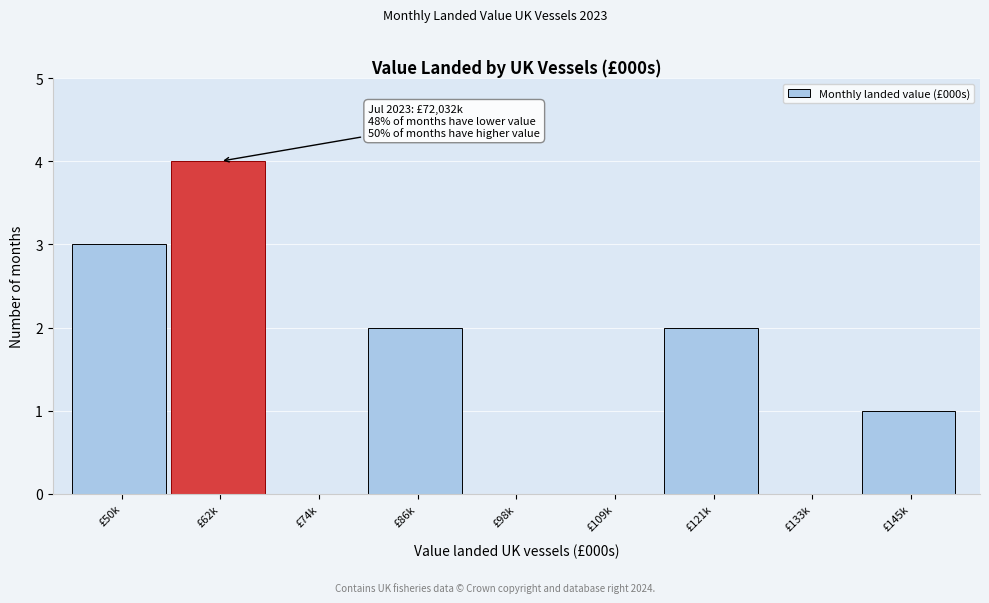

Reading left to right, what are all the values shown in this chart?

£50k=3	£62k=4	£74k=0	£86k=2	£98k=0	£109k=0	£121k=2	£133k=0	£145k=1